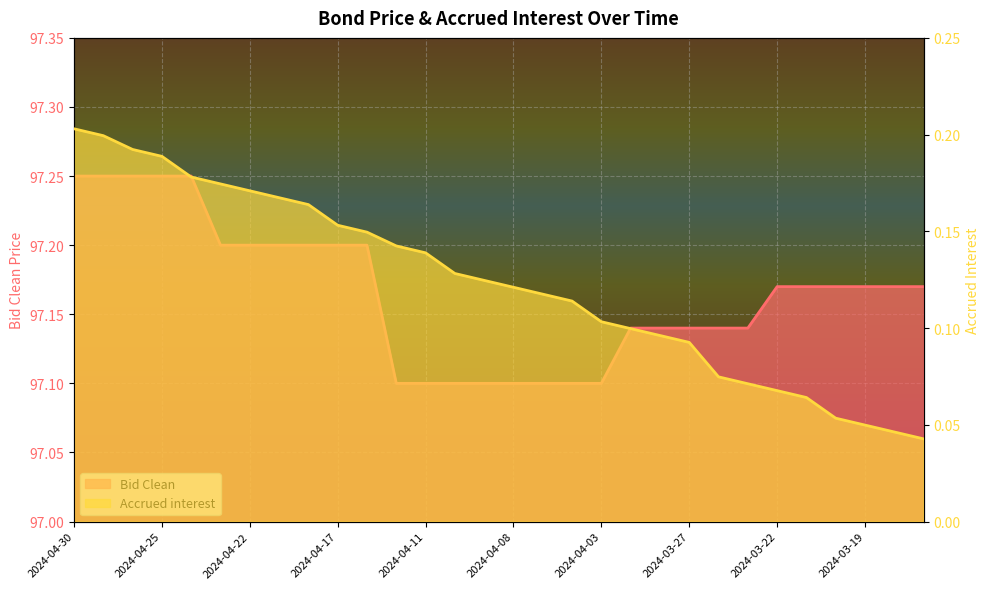

What position from the right is 2024-04-04?

13